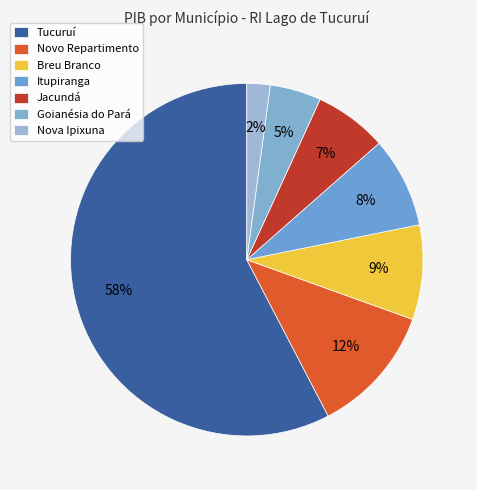

Is Tucuruí the majority of the pie?

Yes